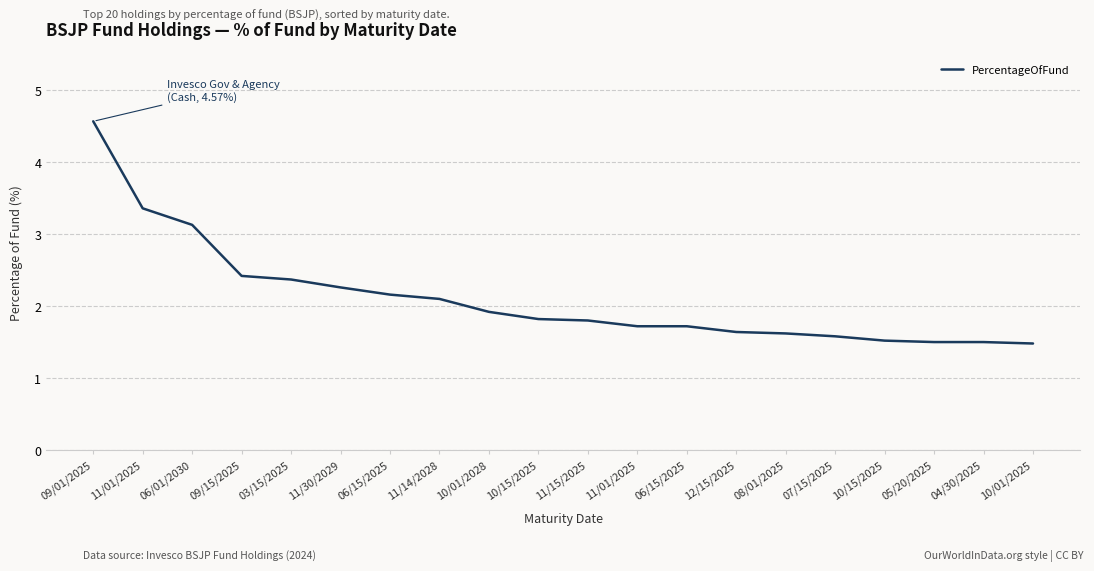

Does the chart have visible grid lines?

Yes